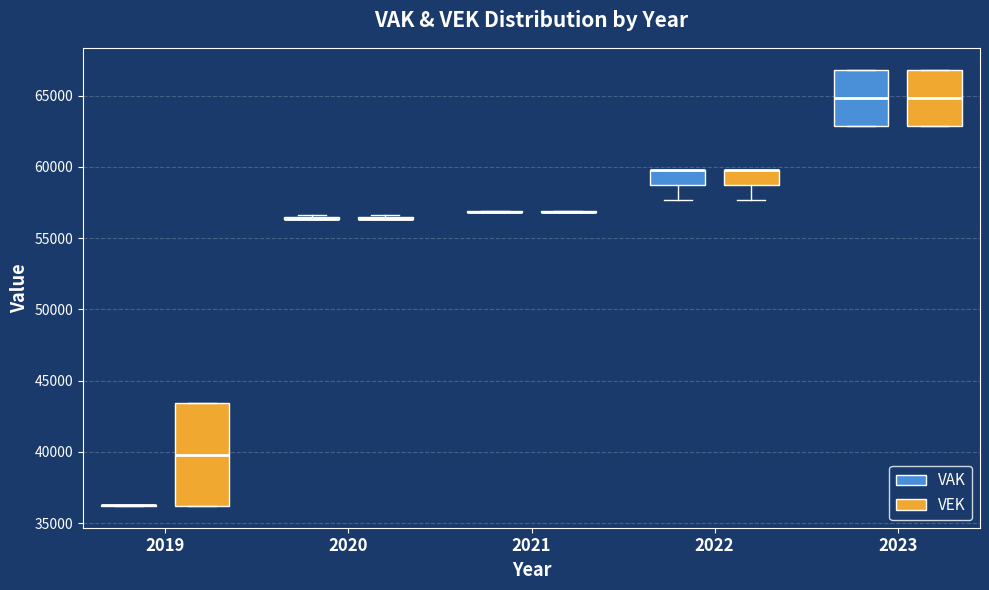

Reading left to right, read every box against the y-axis: the position of its median line, the range the box covers, and the ends of its whiskers. The values are not printed on the chart, so give them approximately, as read against the axis.

2019 (VAK): box collapsed to a line at 36500, whiskers 36000 to 36500
2019 (VEK): median 40000, box 36000 to 43500, whiskers 36000 to 43500
2020 (VAK): box collapsed to a line at 56500, whiskers 56500 to 56500
2020 (VEK): box collapsed to a line at 56500, whiskers 56500 to 56500
2021 (VAK): box collapsed to a line at 57000, whiskers 57000 to 57000
2021 (VEK): box collapsed to a line at 57000, whiskers 57000 to 57000
2022 (VAK): median 60000 (drawn on the box's upper edge), box 58500 to 60000, whiskers 57500 to 60000
2022 (VEK): median 60000 (drawn on the box's upper edge), box 58500 to 60000, whiskers 57500 to 60000
2023 (VAK): median 65000, box 63000 to 67000, whiskers 63000 to 67000
2023 (VEK): median 65000, box 63000 to 67000, whiskers 63000 to 67000